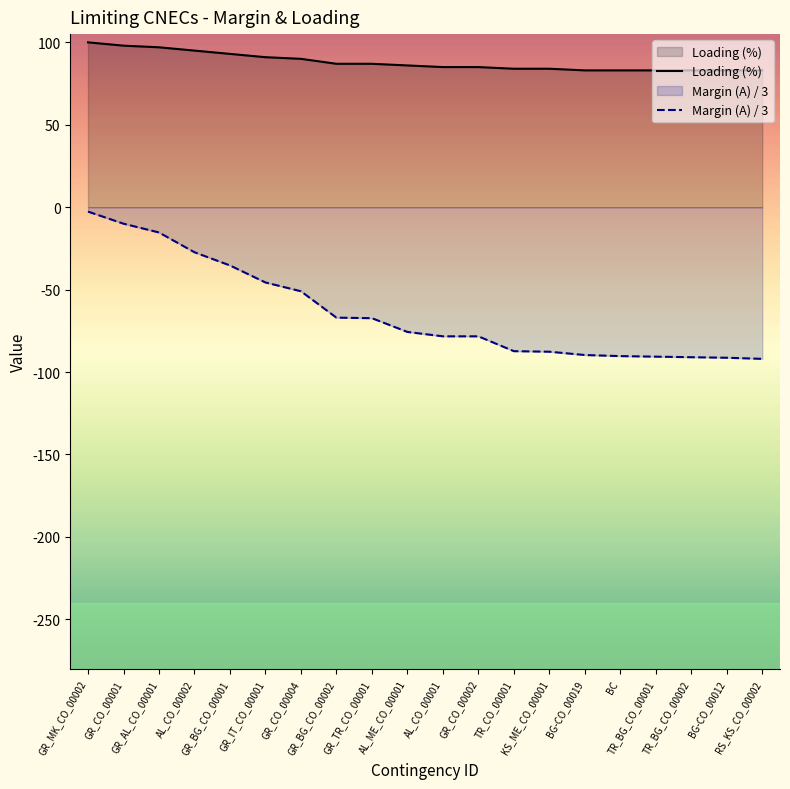

What is the difference between the maximum and minimum values in the Margin (A) / 3 series?

89.3